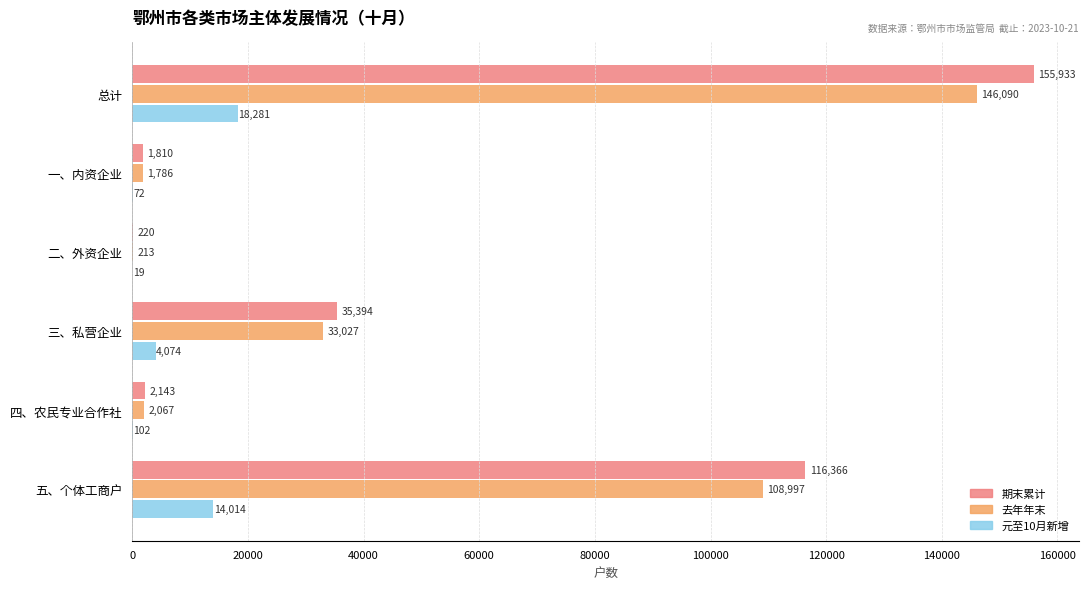

What are all the series names shown in the legend?

期末累计, 去年年末, 元至10月新增